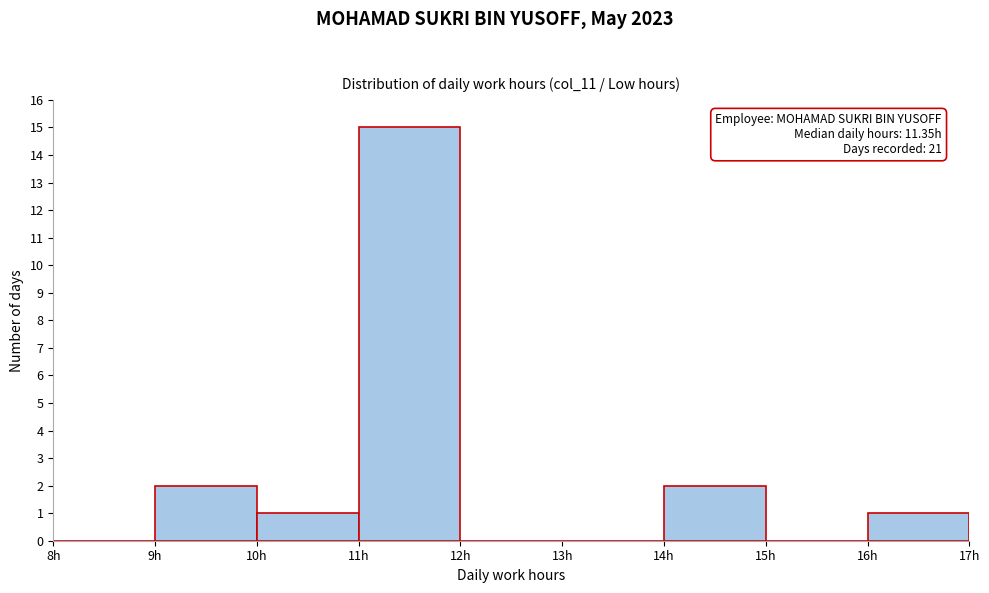

Which range on the x-axis has the tallest bar?

11 to 12